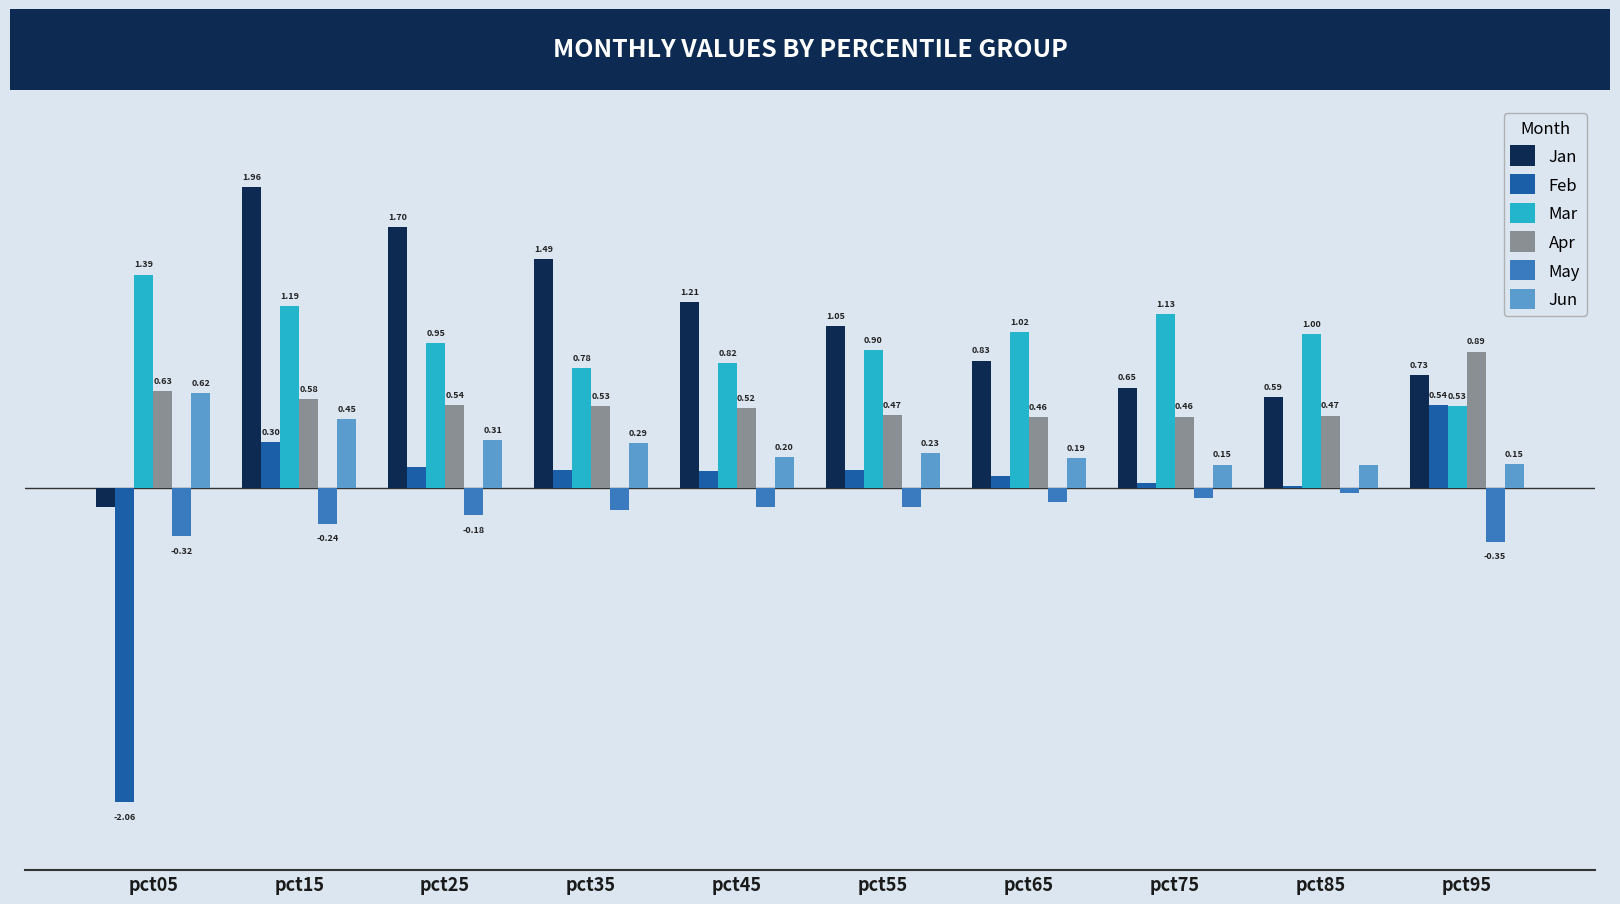

At which label is Mar closest to 0?

pct95